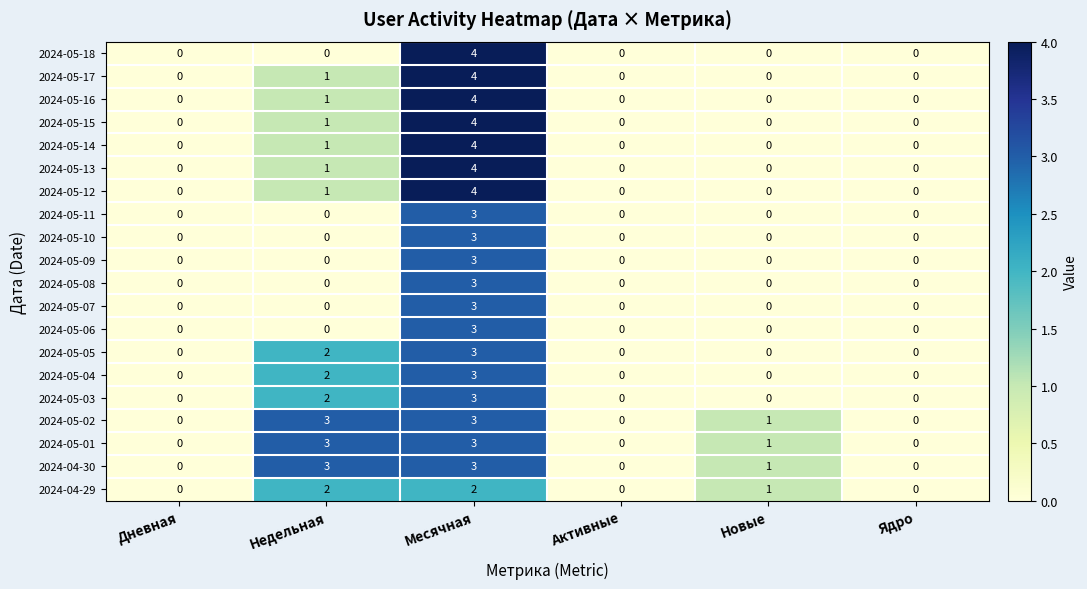

Which series changed the most between Недельная and Месячная?

2024-05-18